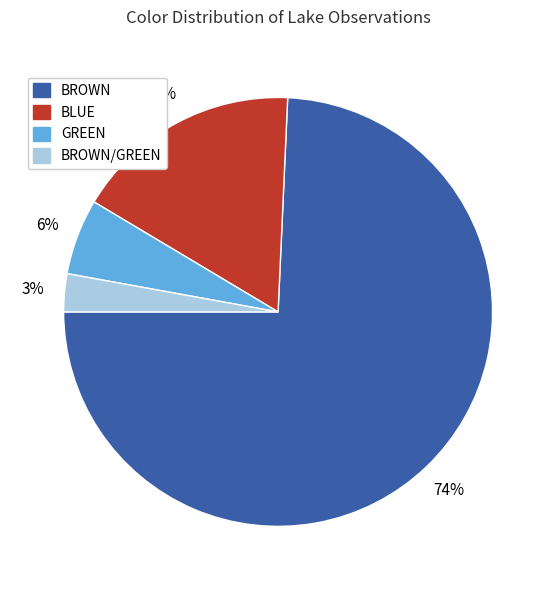

Is the sum of BROWN/GREEN and GREEN greater than half?

No